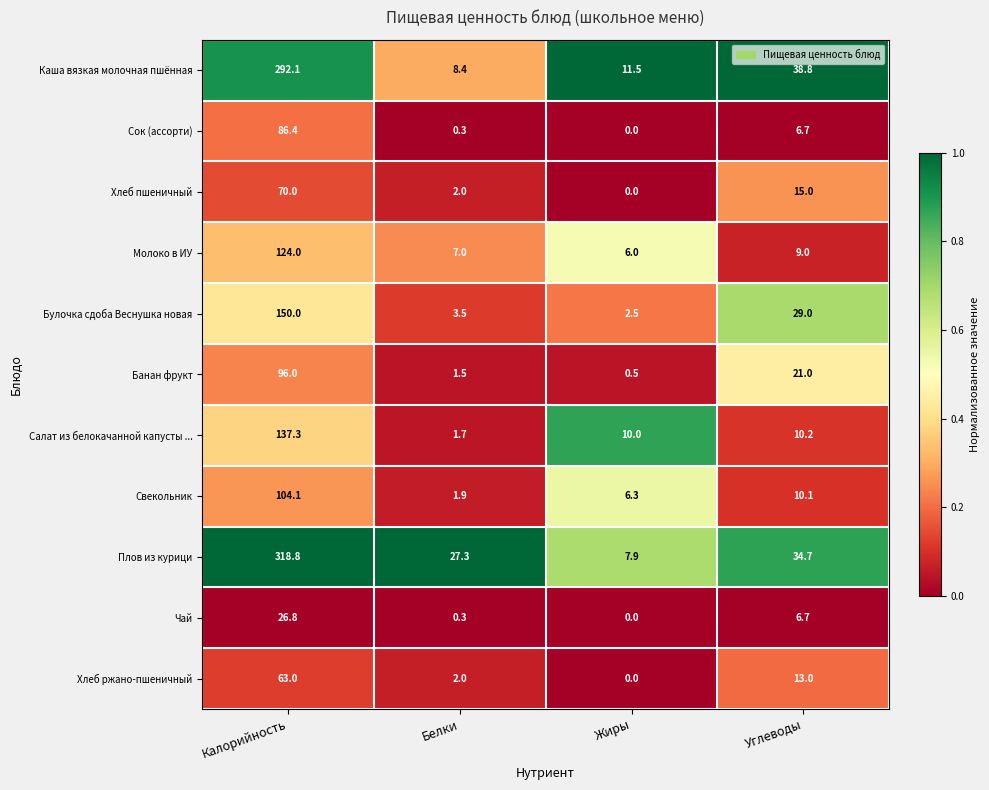

What is the maximum value shown in the chart?

318.8